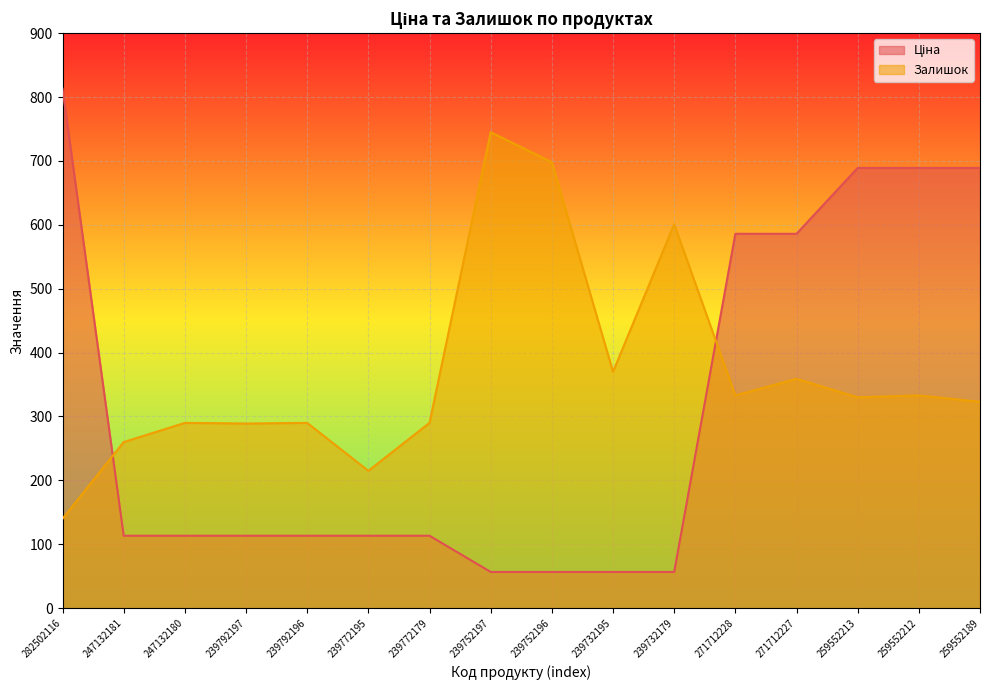

What is the sum of the Ціна values at 259552212 and 239732179?

745.8